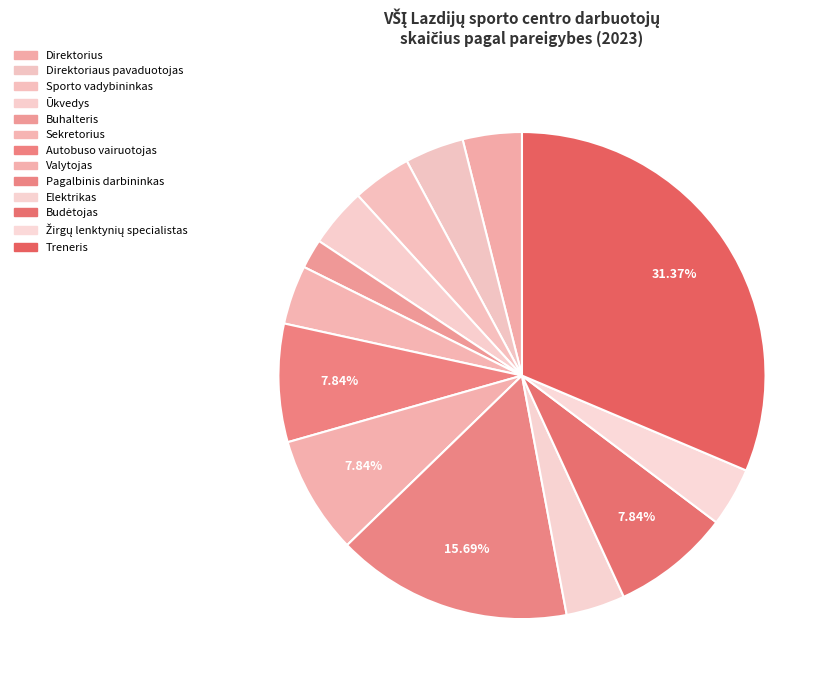

How many slices are in this pie chart?

13